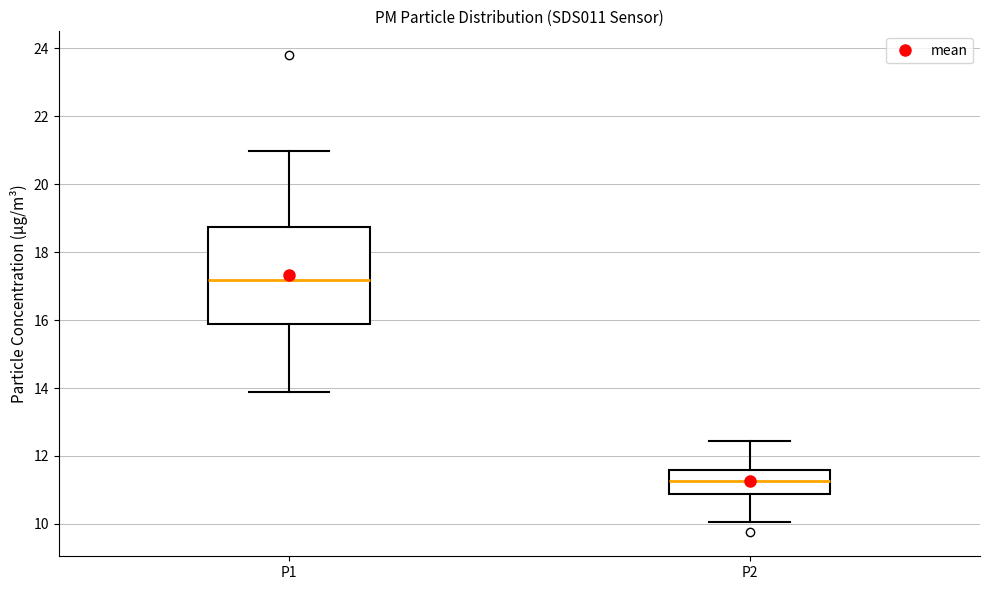

Where does the upper whisker of the box for P1 end on the y-axis? The values are not printed on the chart, so give them approximately, as read against the axis.

21.0